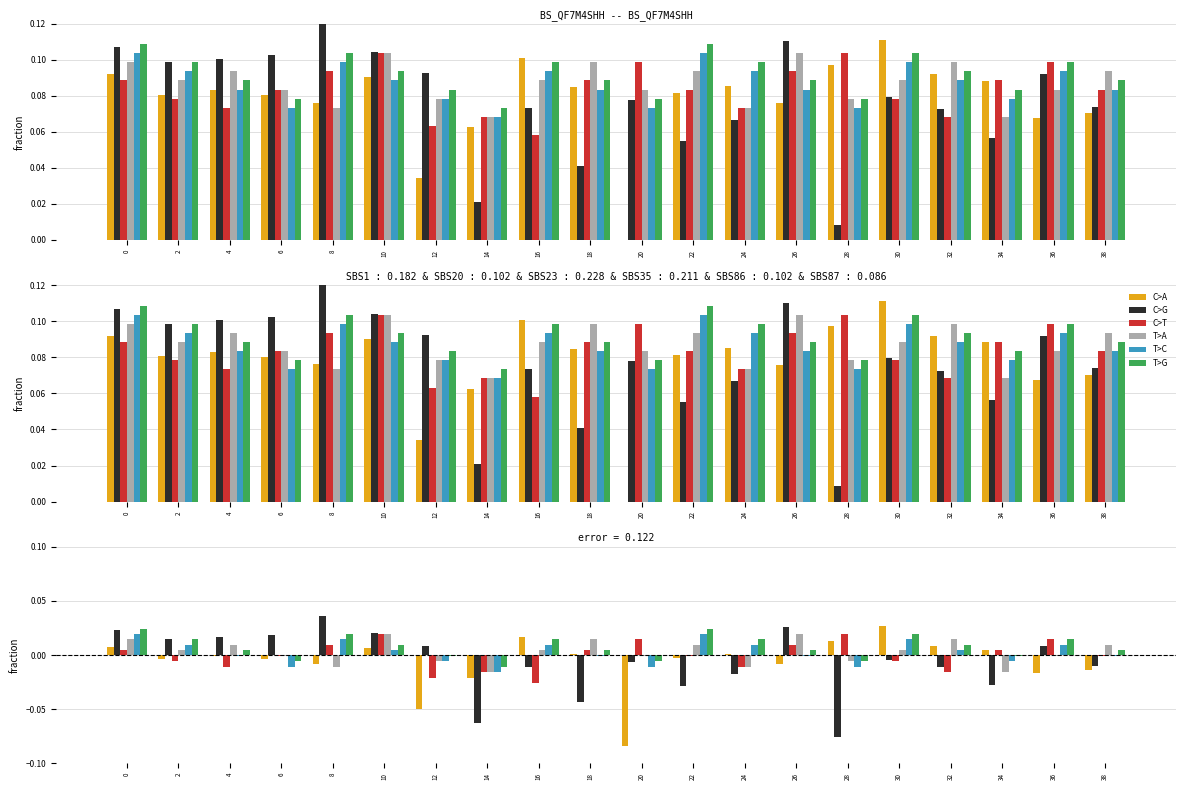

Between 4 and 30, which series saw the biggest shift?

C>A